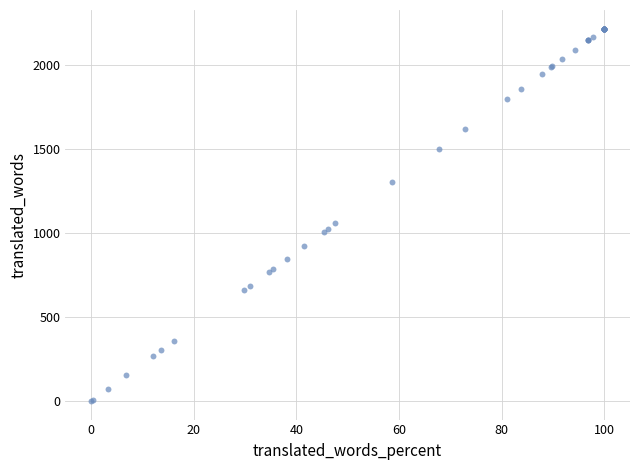

What Y value in the scatter plot is closest to 1107?

1056